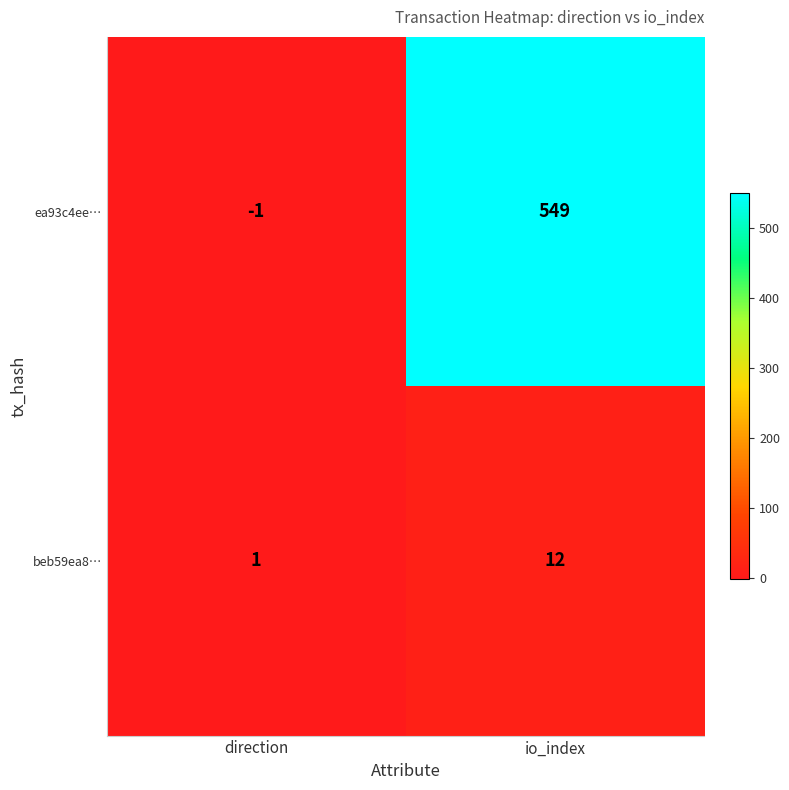

At which label is ea93c4ee… closest to 274?

direction